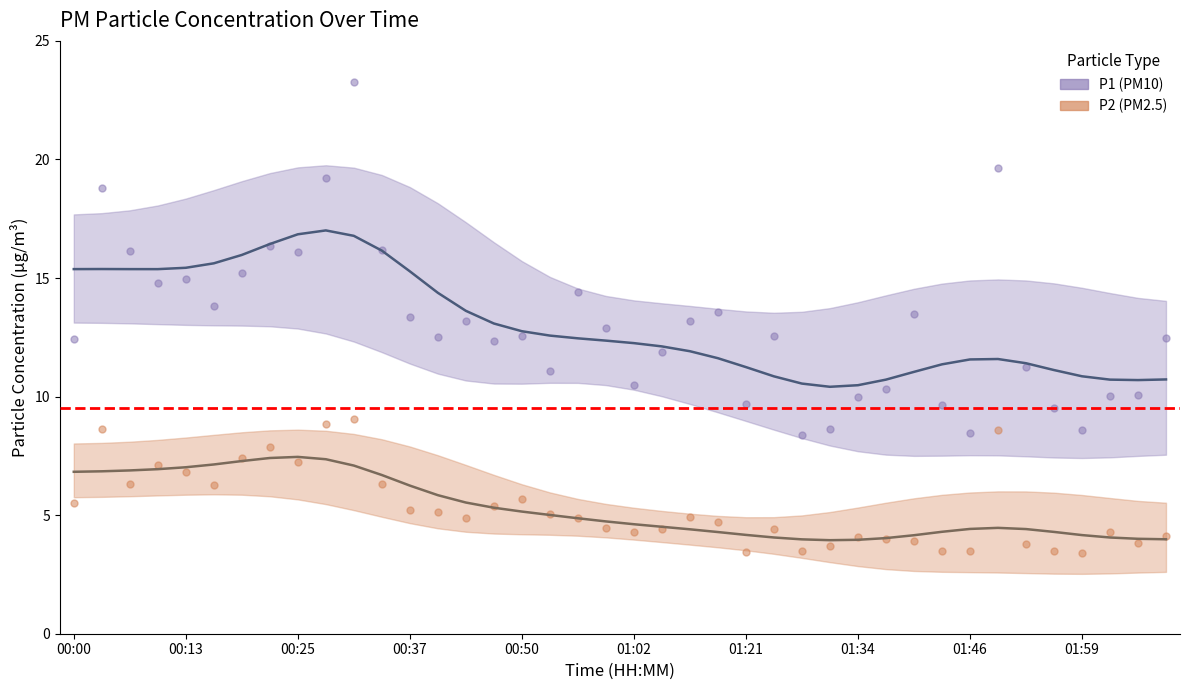

What are all the series names shown in the legend?

P1, P2